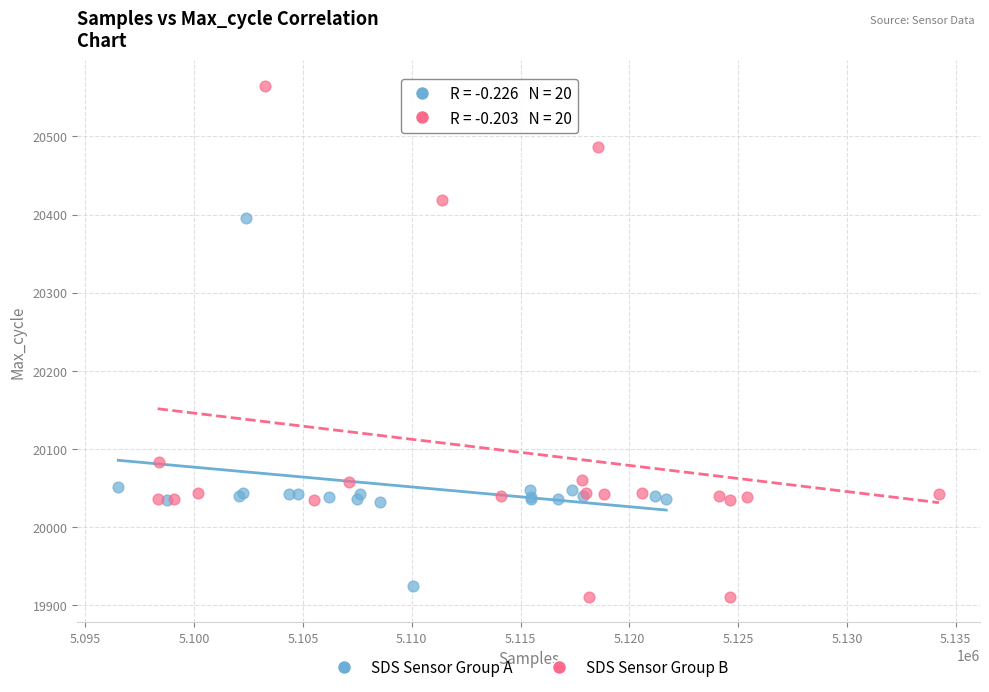

Which series contains the highest Y value?

SDS Sensor Group B